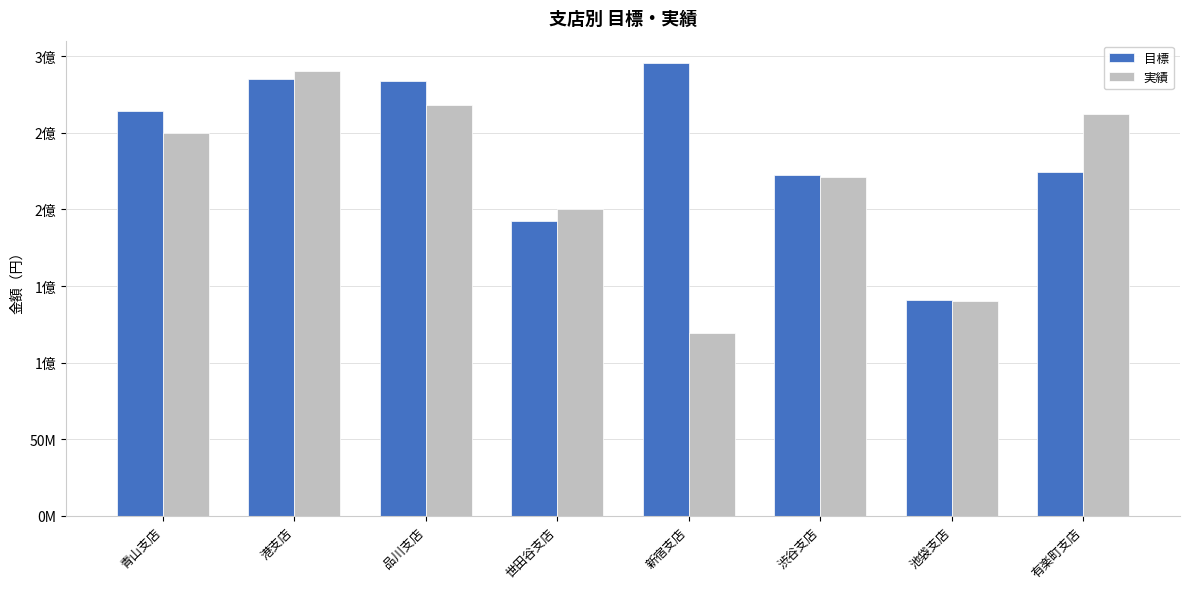

What is the maximum value for 目標?

295400000